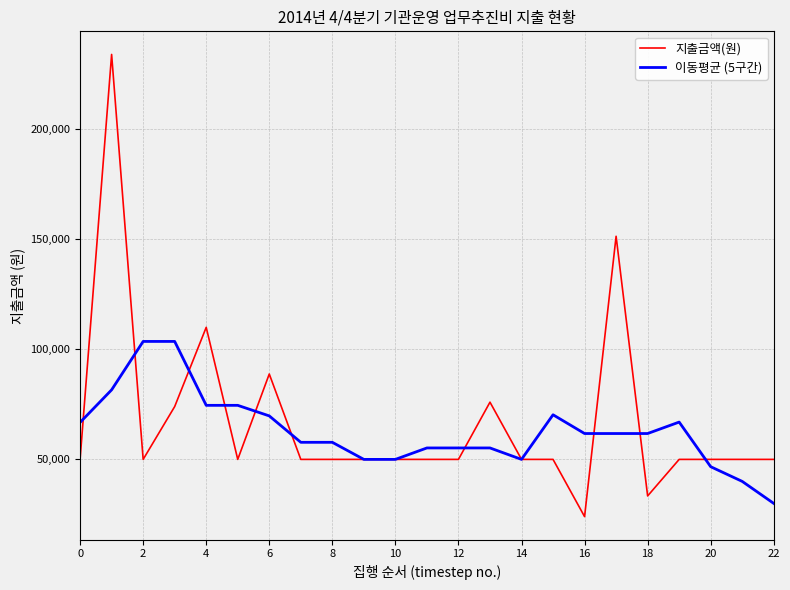

What is the greatest value displayed?

234000